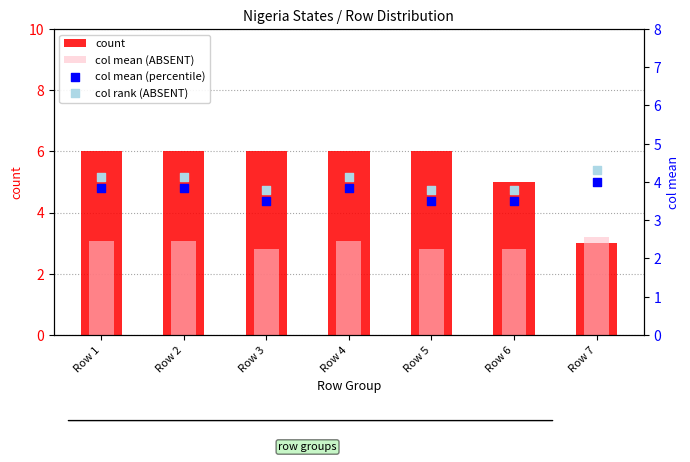

Which series has the largest total across all categories?

count